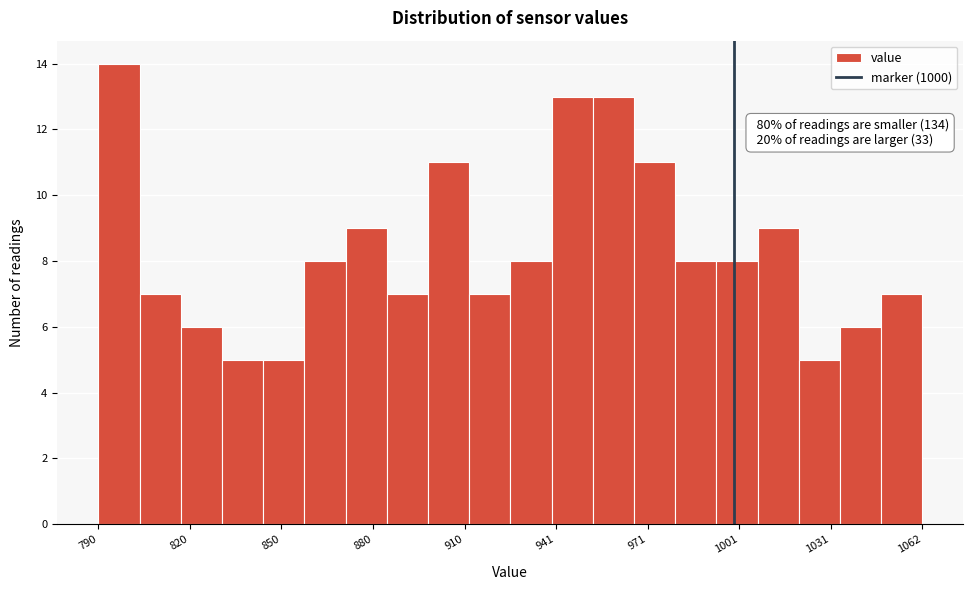

Read against the x-axis, roughly where is the centre of the tallest bar?

795